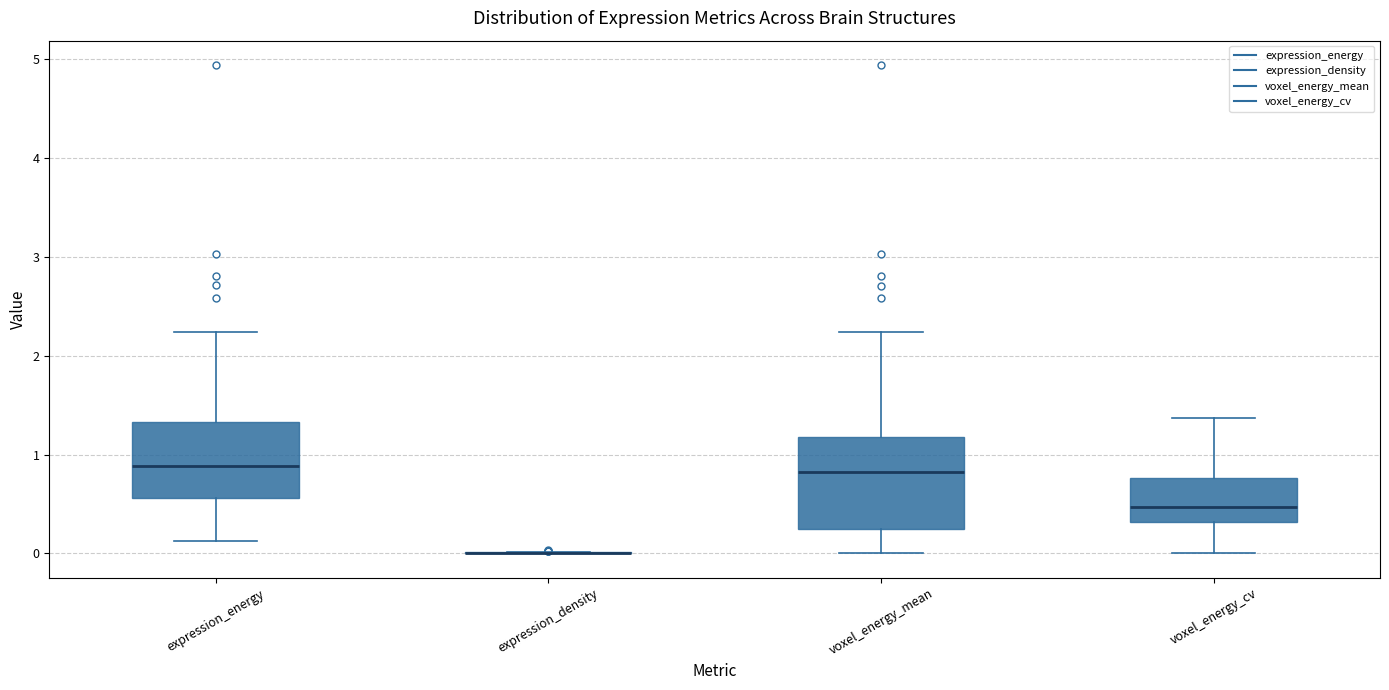

Reading left to right, transcribe this box plot: for each box, give where its median line is, the range the box spans, and where its two whiskers end, as read against the y-axis. The values are not printed on the chart, so give them approximately, as read against the axis.

expression_energy: median 0.9, box 0.6 to 1.3, whiskers 0.1 to 2.2
expression_density: box collapsed to a line at 0.0, whiskers 0.0 to 0.0
voxel_energy_mean: median 0.8, box 0.3 to 1.2, whiskers 0.0 to 2.2
voxel_energy_cv: median 0.5, box 0.3 to 0.8, whiskers 0.0 to 1.4